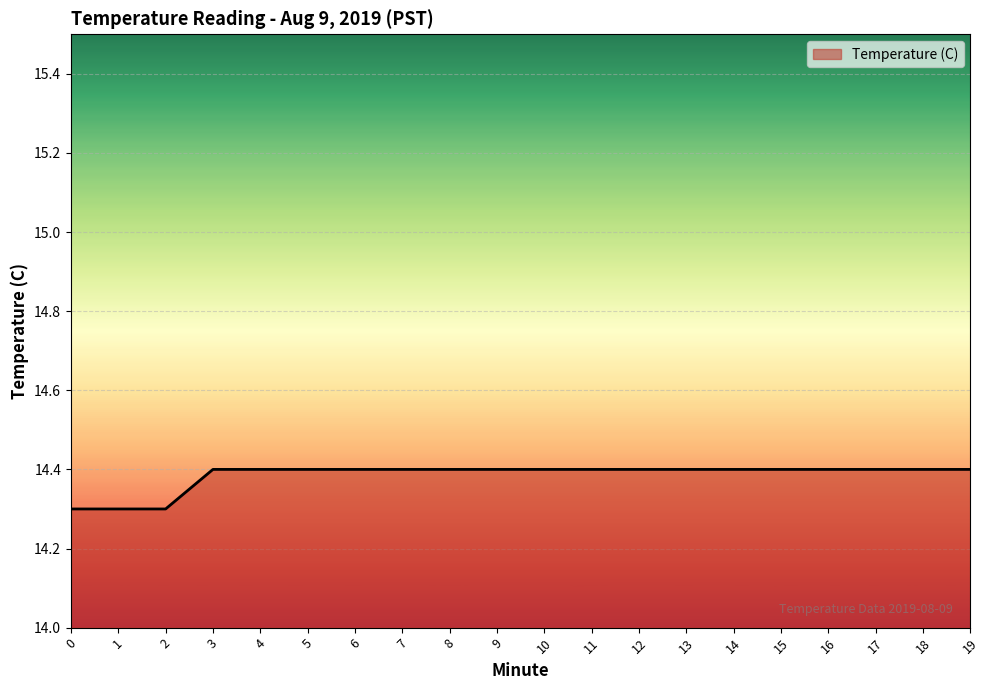

Reading left to right, extract all data points from this chart.

14.3	14.3	14.3	14.4	14.4	14.4	14.4	14.4	14.4	14.4	14.4	14.4	14.4	14.4	14.4	14.4	14.4	14.4	14.4	14.4